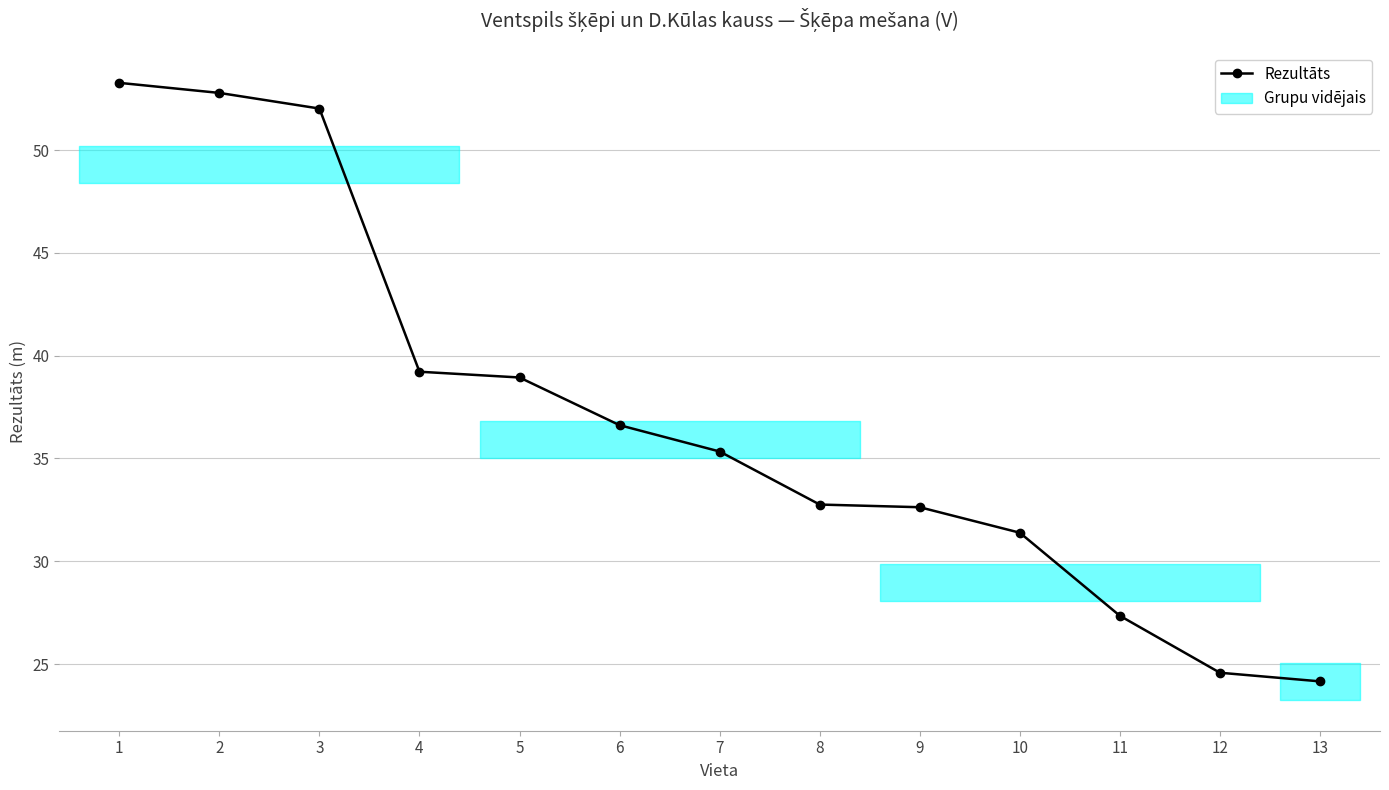

How many values in the Rezultāts series are below 35?

6